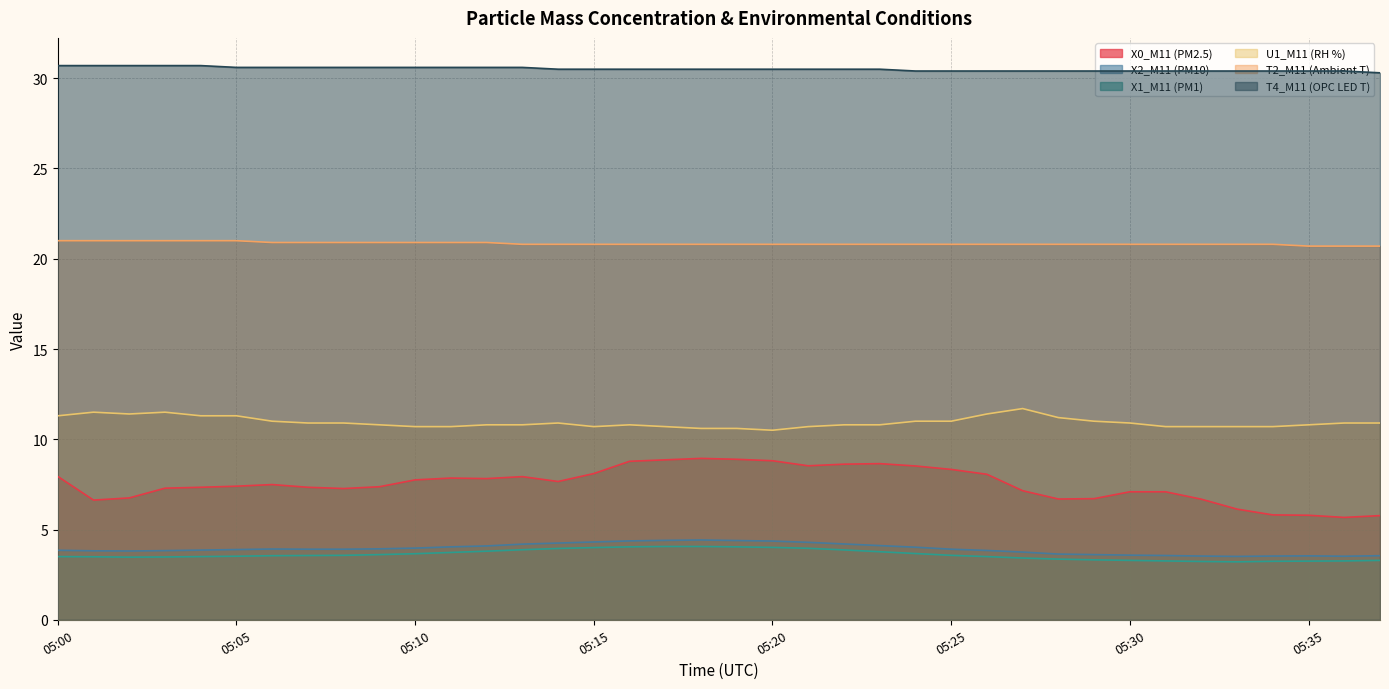

List the series in order of their peak value, highest first.

T4_M11 (OPC LED T), T2_M11 (Ambient T), U1_M11 (RH %), X0_M11 (PM2.5), X2_M11 (PM10), X1_M11 (PM1)